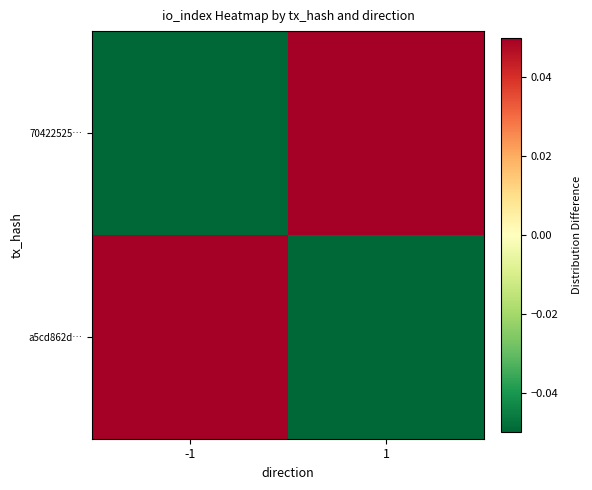

At which category is the sum across all series the highest?

-1